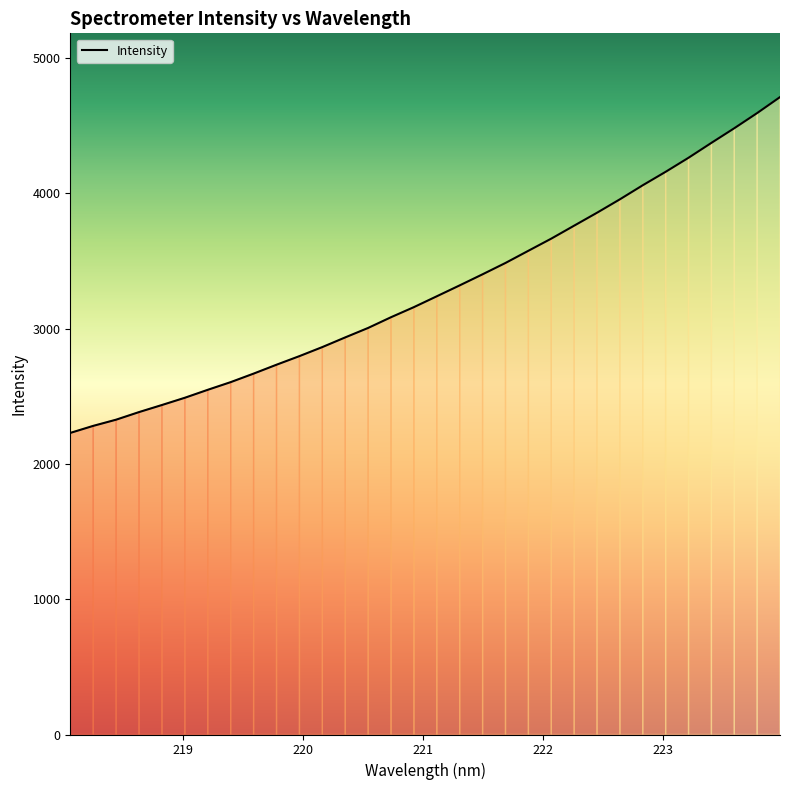

True or false: there are more than 1 points higher than both neighbors.

False